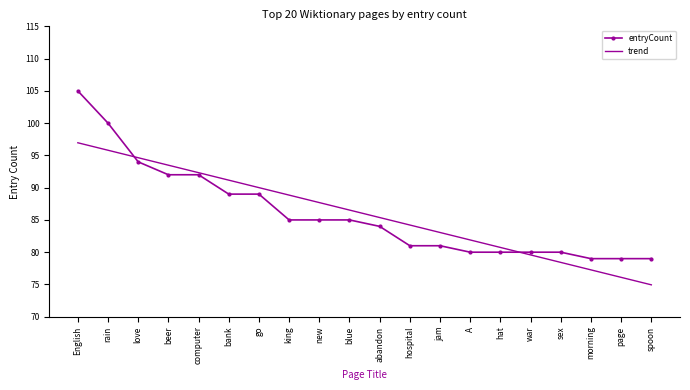

True or false: entryCount and trend cross at least once.

True